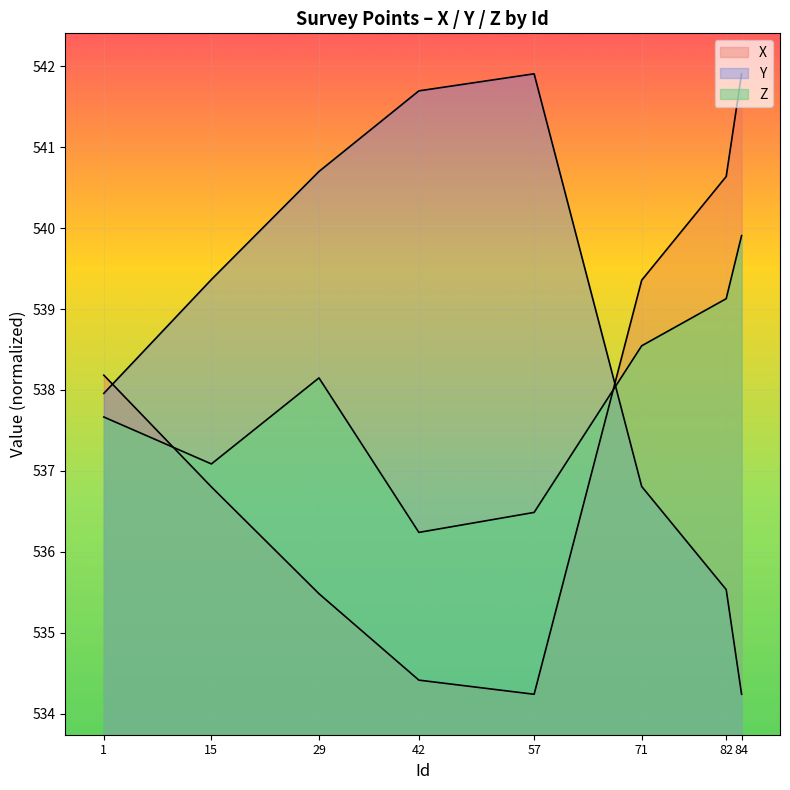

At which category does X reach its first local valley?

57